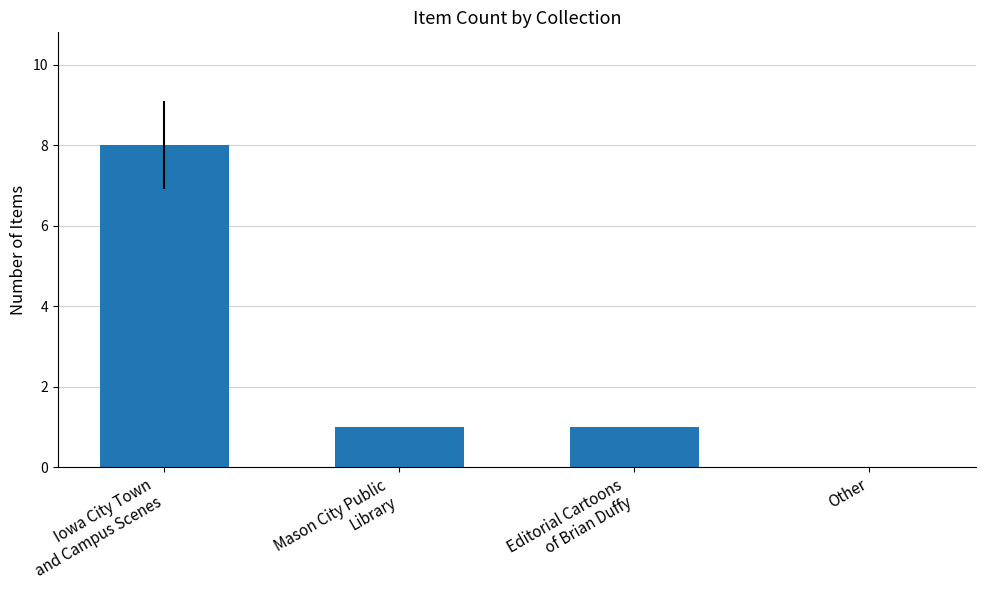

What is the approximate value at Iowa City Town
and Campus Scenes?

8